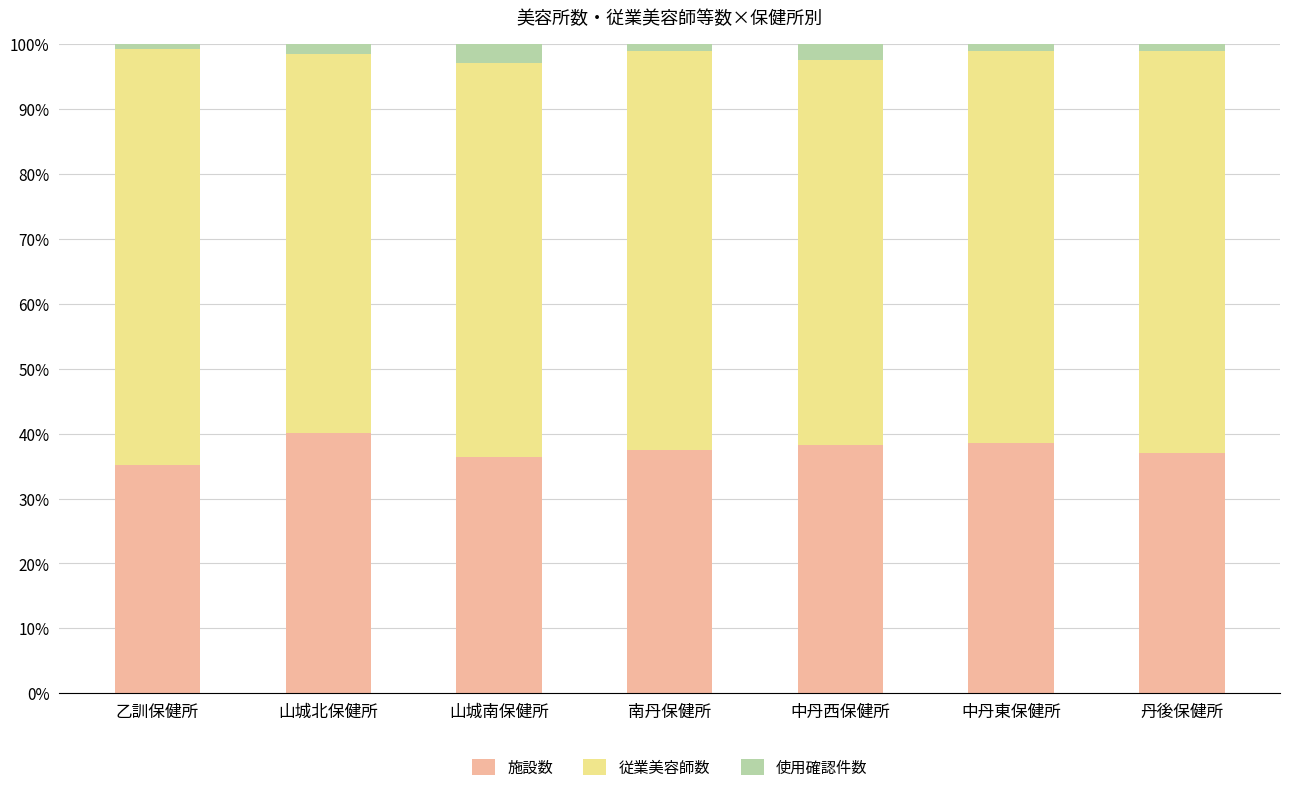

What are all the series names shown in the legend?

施設数, 従業美容師数, 使用確認件数